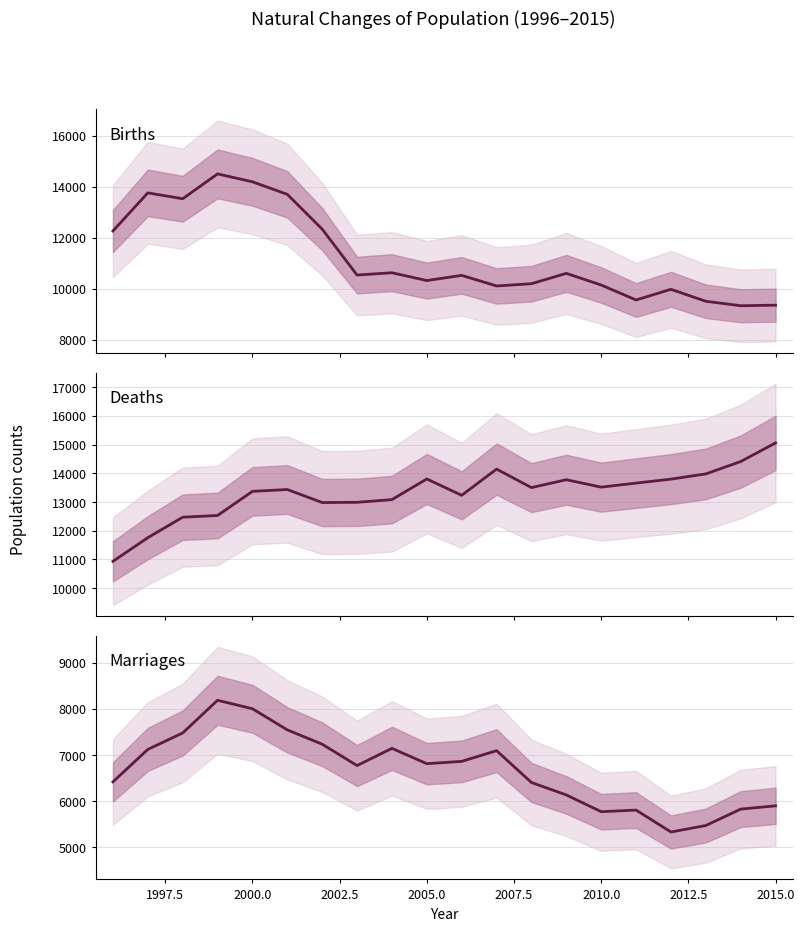

Is this an area chart (filled region under the line)?

No